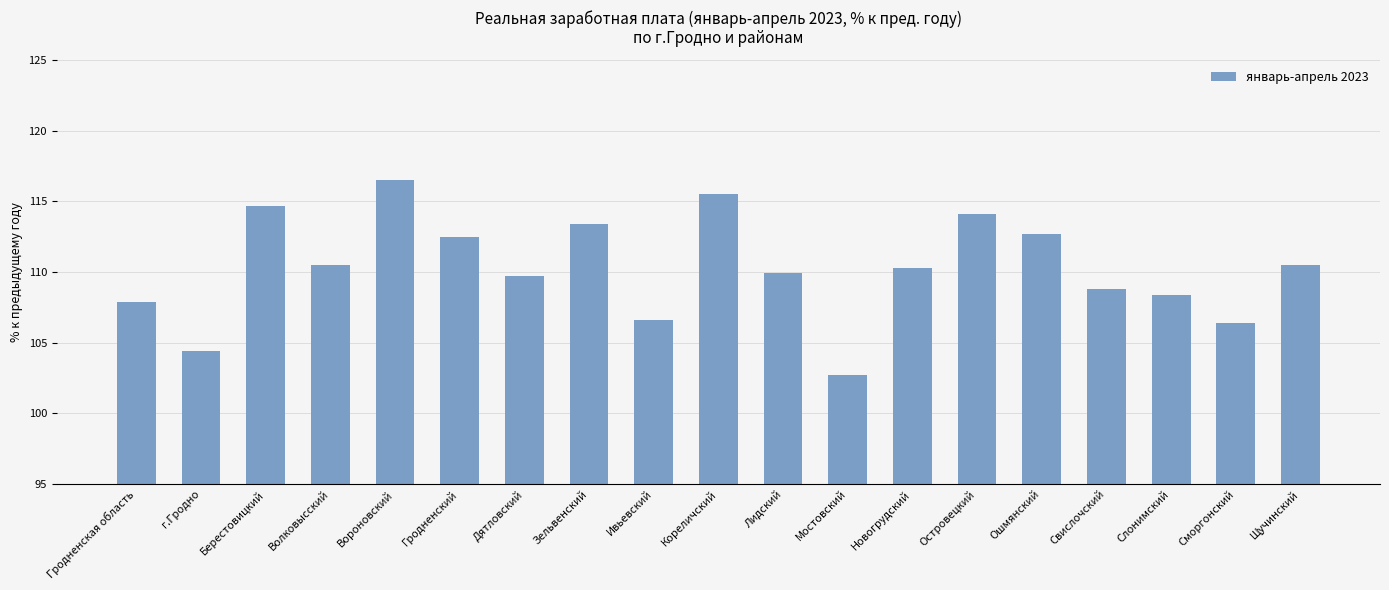

What is the value of the 5th bar from the left?

116.5